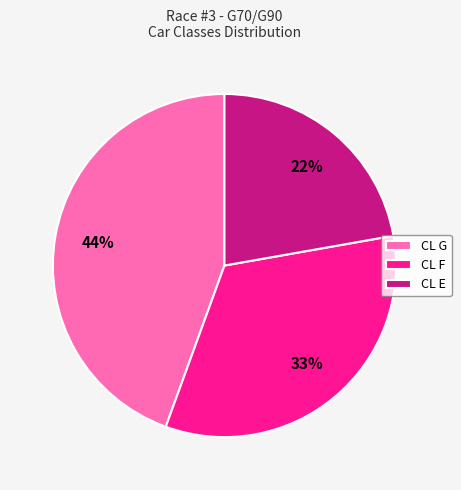

Rank the categories by value from lowest to highest.

CL E, CL F, CL G